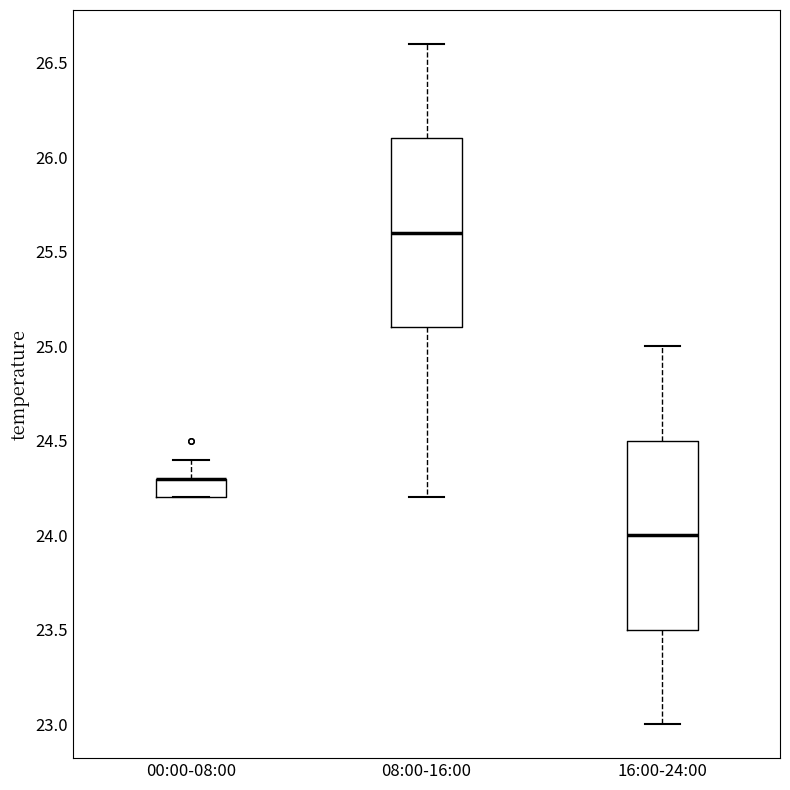

Where does the upper whisker of the box for 00:00-08:00 end on the y-axis? The values are not printed on the chart, so give them approximately, as read against the axis.

24.4